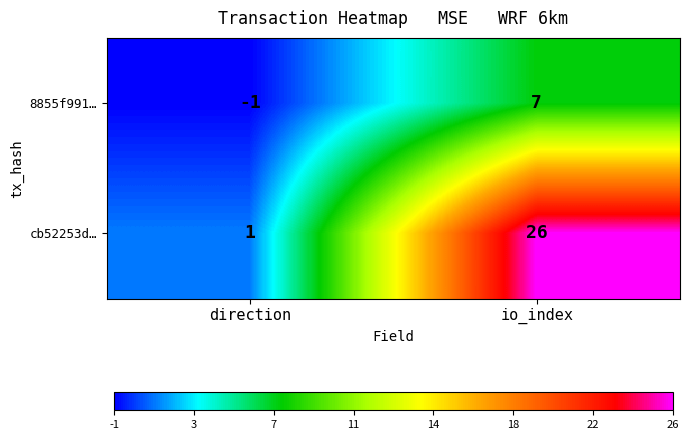

True or false: 8855f991… has a value of 7 at io_index.

True